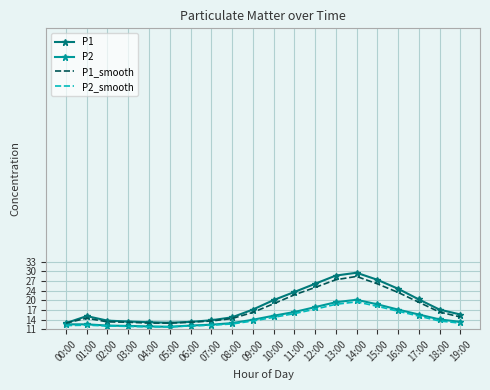

Between 04:00 and 13:00, which is larger?

13:00